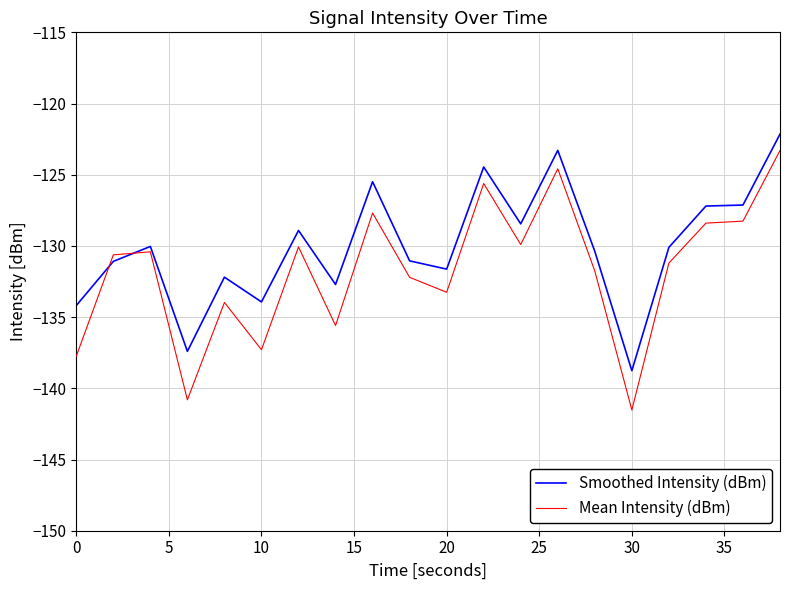

What is the maximum value for Mean Intensity (dBm)?

-123.3